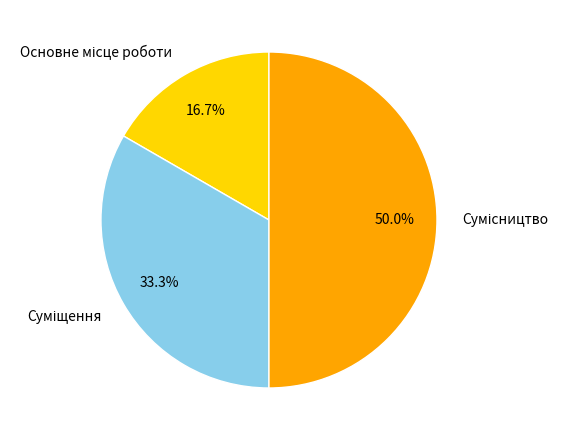

How many slices are in this pie chart?

3